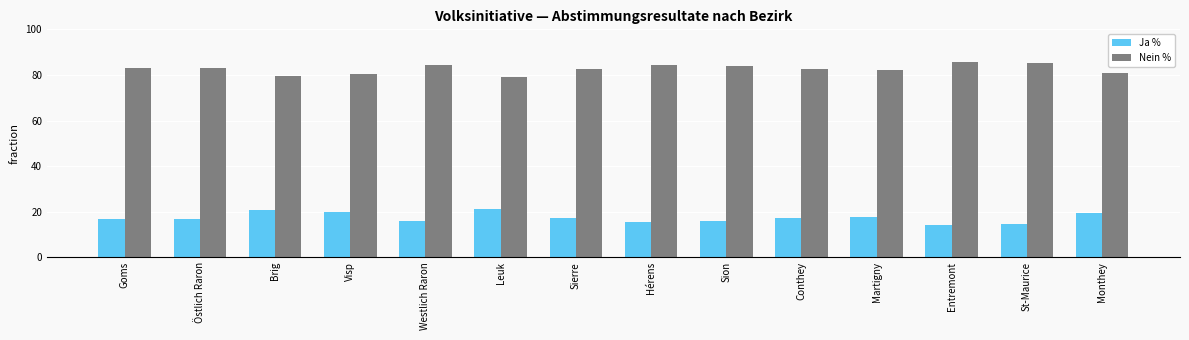

What is the difference between the highest and lowest values at Sierre?

65.3